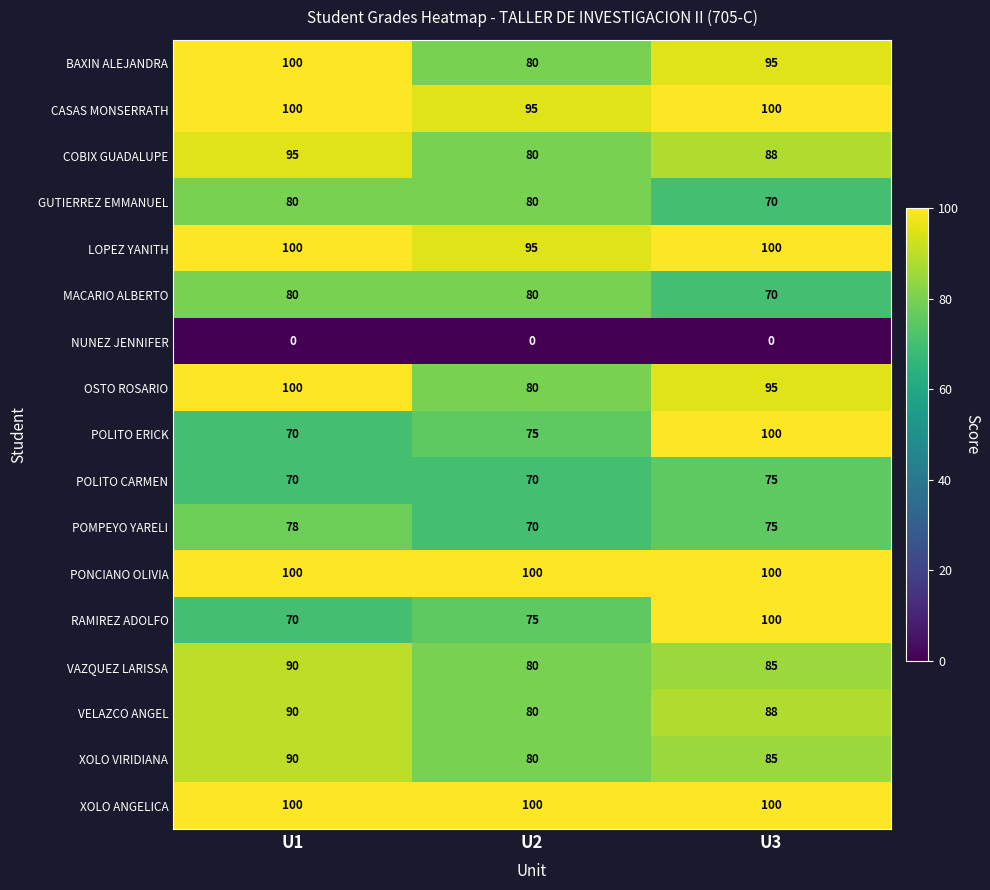

What is the sum of all BAXIN ALEJANDRA values?

275